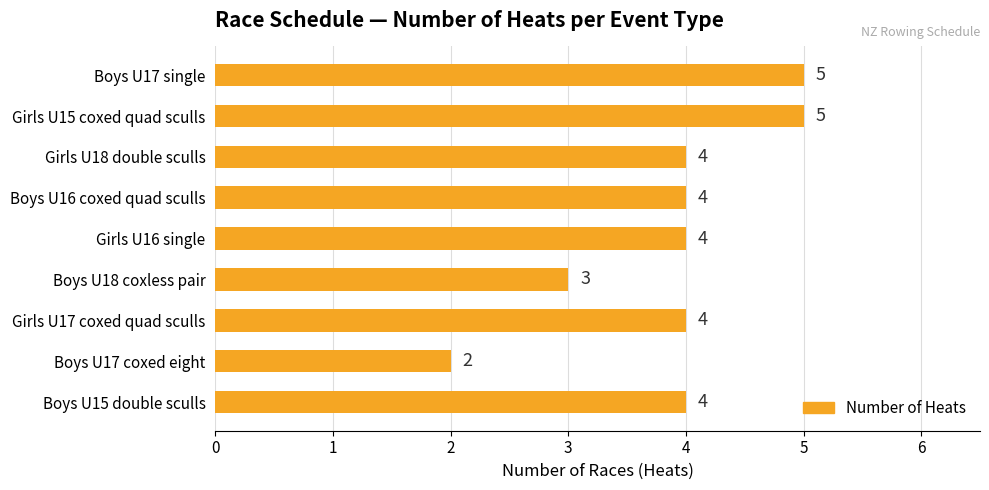

The chart shows a value of 5 at Boys U17 single. True or false?

True